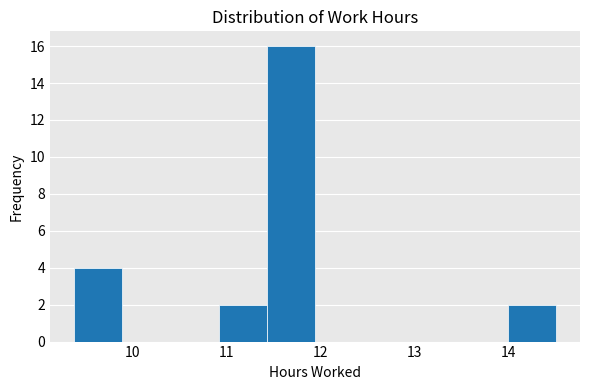

Which range on the x-axis has the tallest bar?

11.4 to 11.9